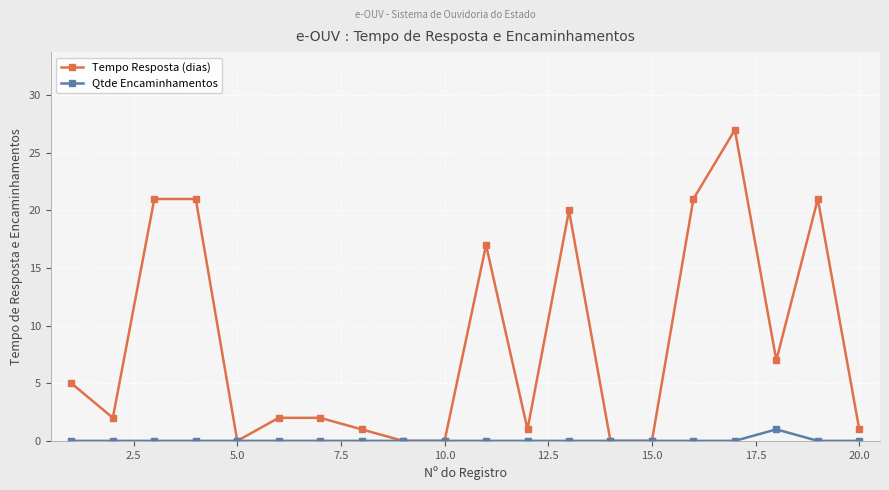

What are all the series names shown in the legend?

Tempo Resposta (dias), Qtde Encaminhamentos